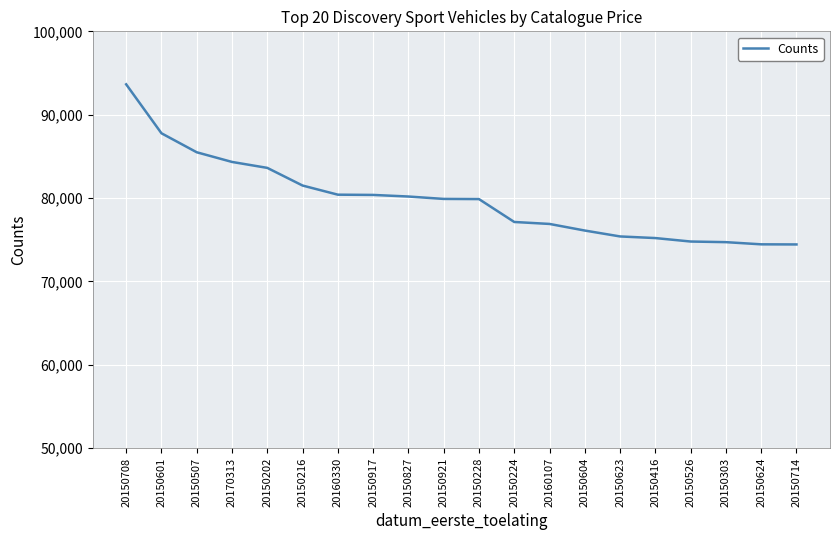

What is the difference between the maximum and second lowest values?

19190